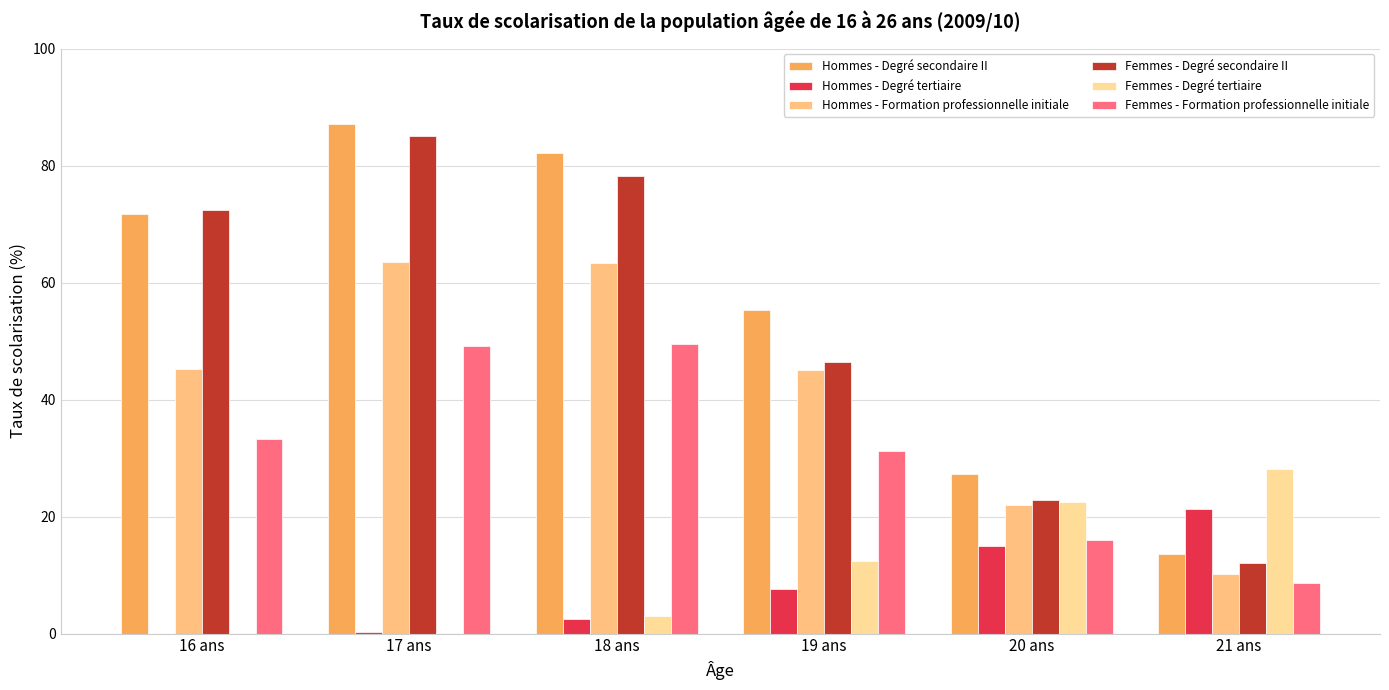

True or false: Hommes - Degré secondaire II has a value of 4.9 at 21 ans.

False